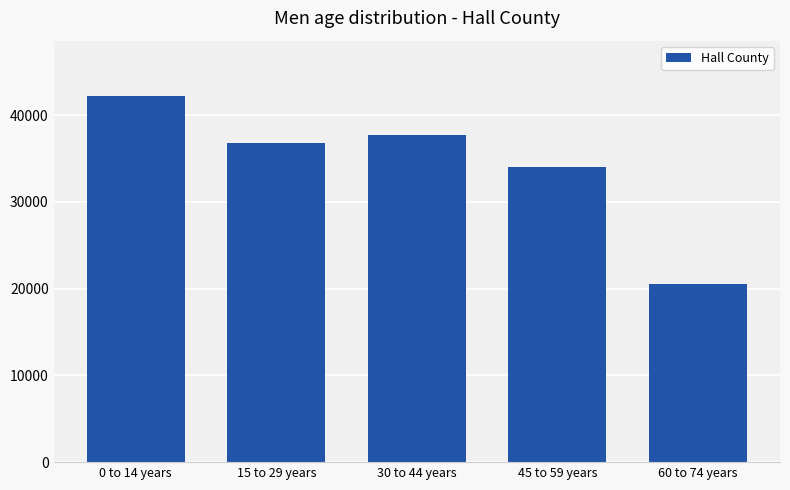

What is the difference between the second highest and minimum values?

17091